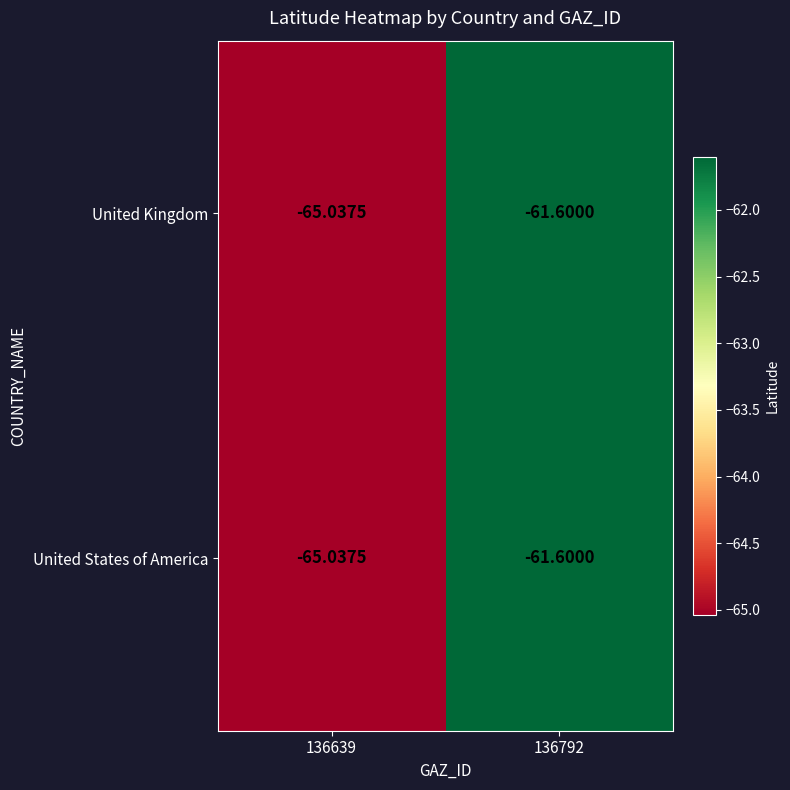

Is the value of United States of America at 136792 greater than the value of United Kingdom at 136639?

Yes